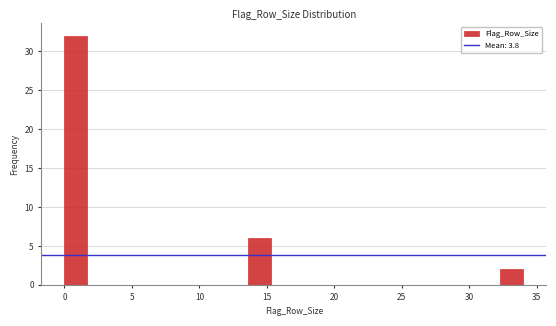

Around what value on the x-axis is the tallest bar? Give the approximate position of its centre, as read against the axis.

1.0